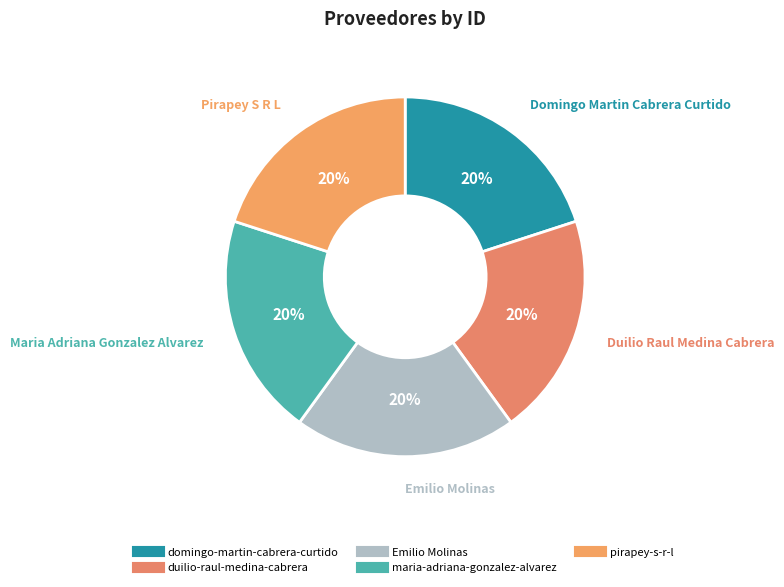

Rank the categories by value from lowest to highest.

domingo-martin-cabrera-curtido, maria-adriana-gonzalez-alvarez, duilio-raul-medina-cabrera, Emilio Molinas, pirapey-s-r-l